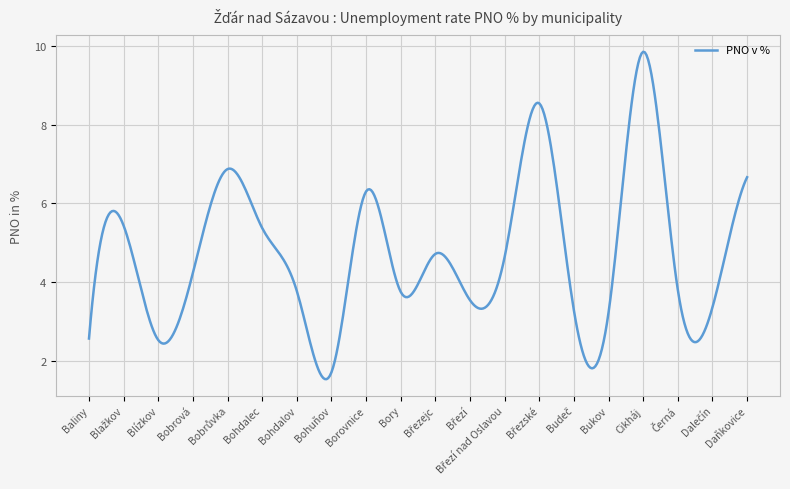

What is the minimum value shown in the chart?

1.5